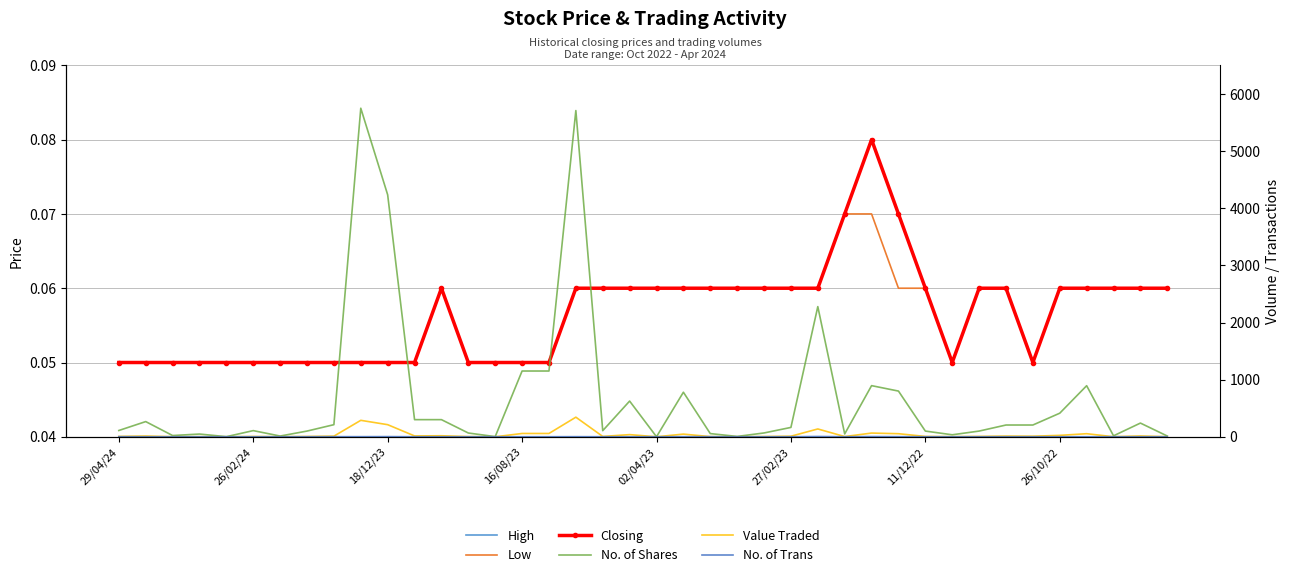

The No. of Shares series shows 794.8 at 16. True or false?

False